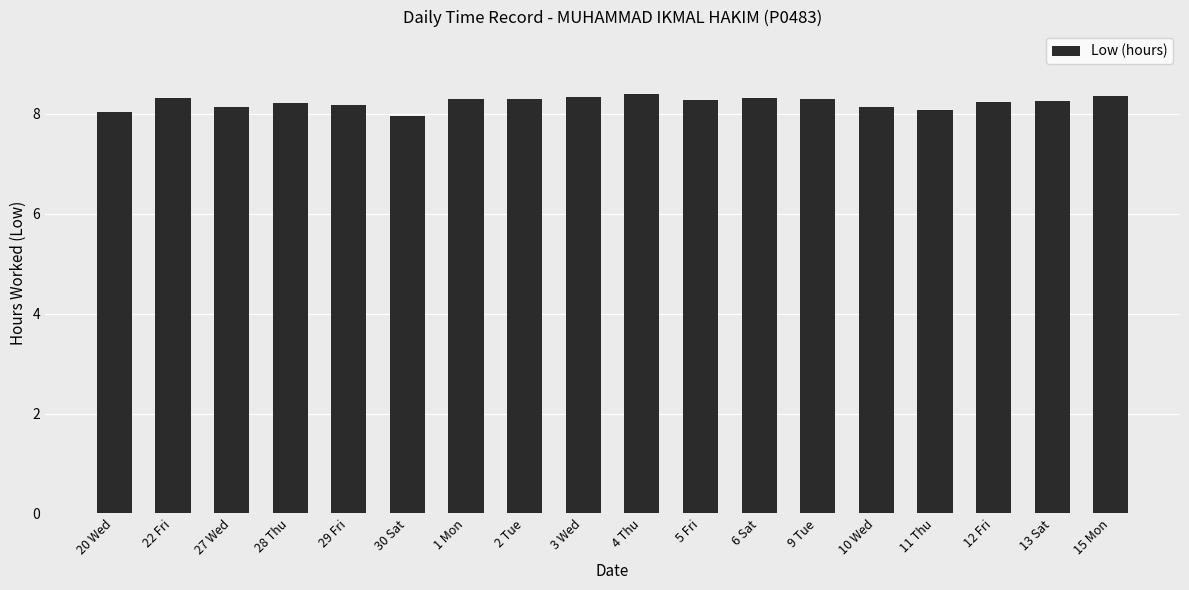

How many bars are there in total?

18